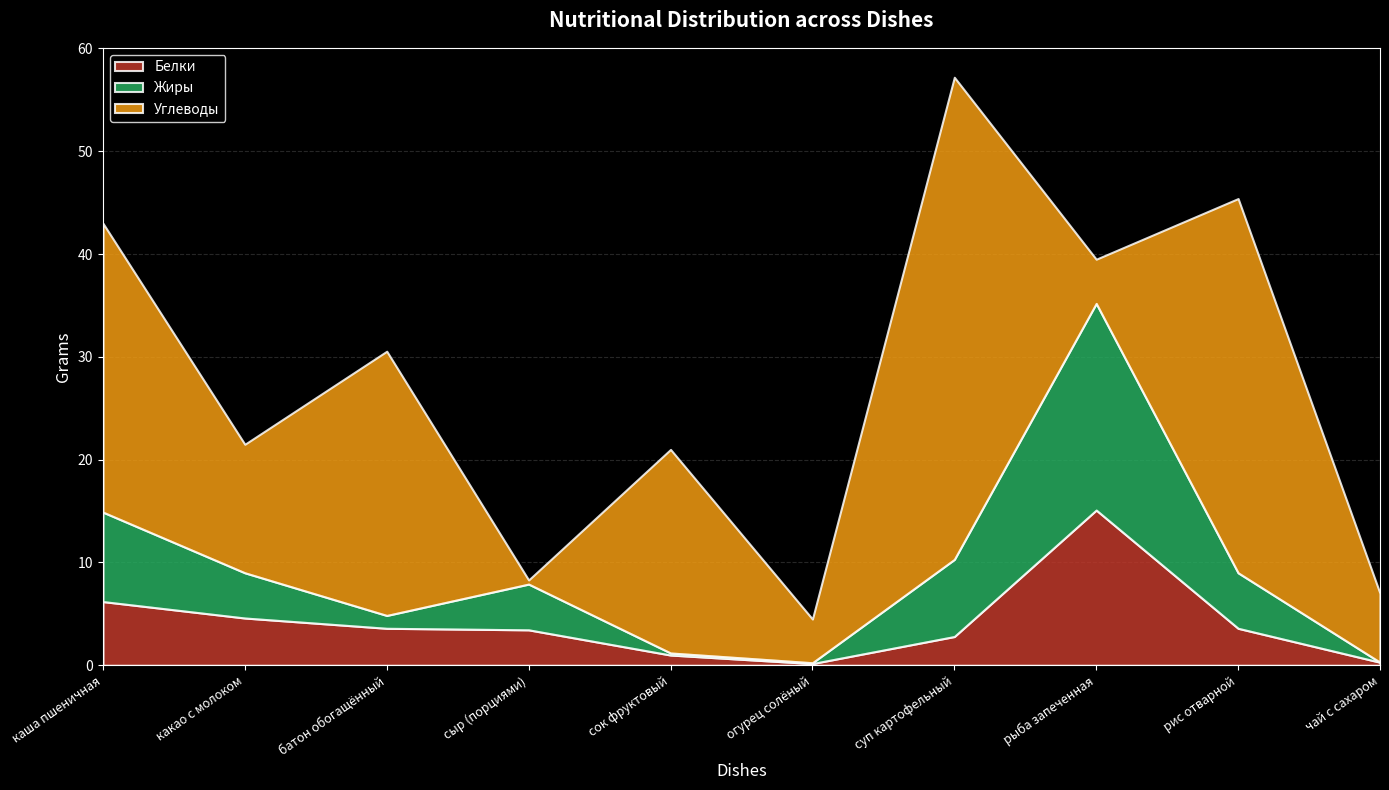

Which category has the lowest value in the Жиры series?

чай с сахаром